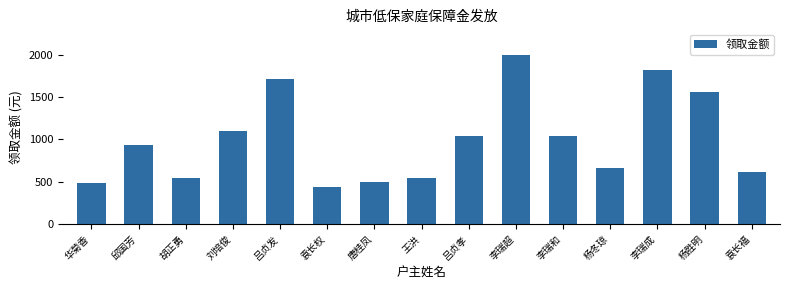

What is the change in value from 胡正勇 to 杨胜明?

+1020